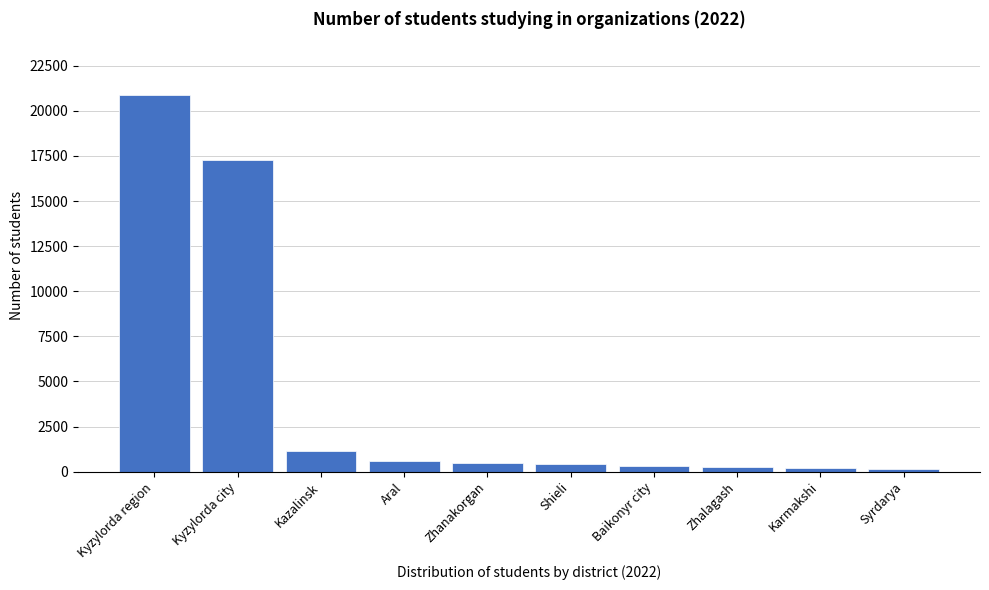

Which category has the highest value across all series?

Kyzylorda region